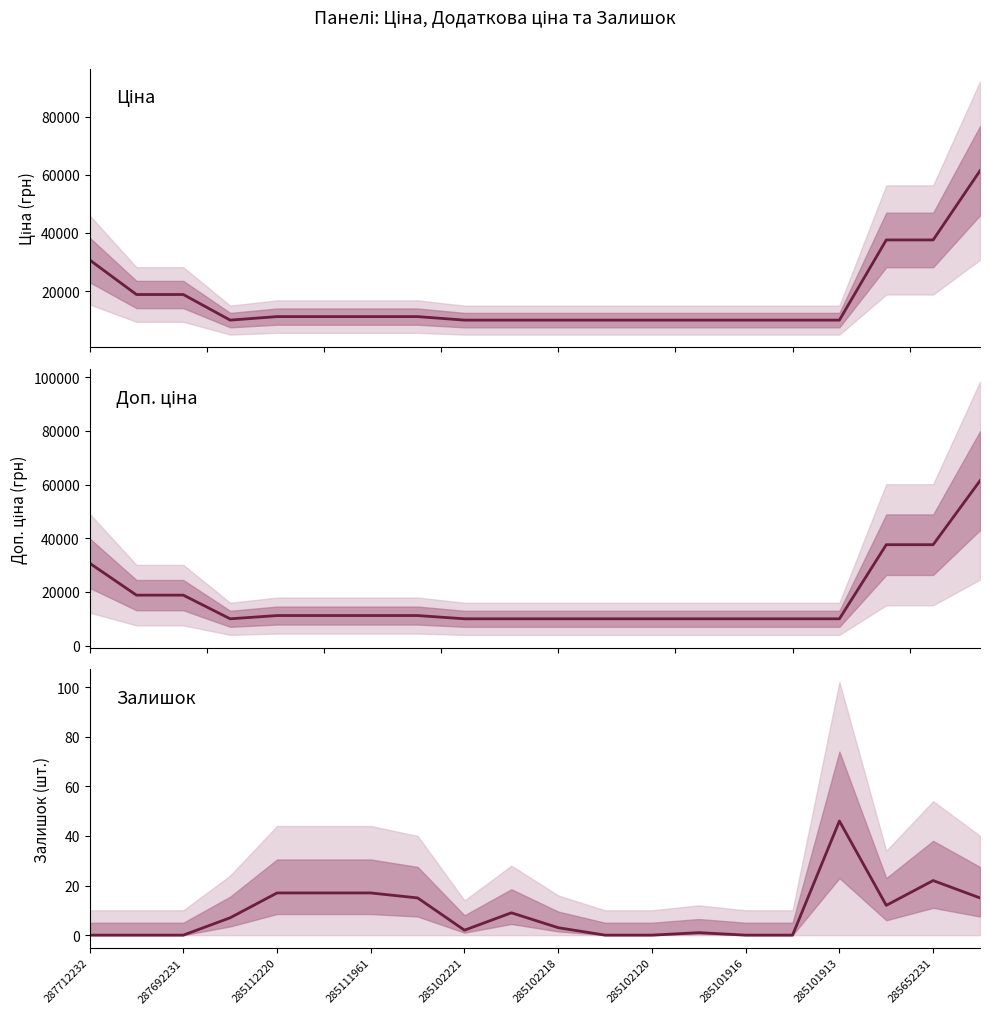

At how many categories does at least one series exceed 5657?

20